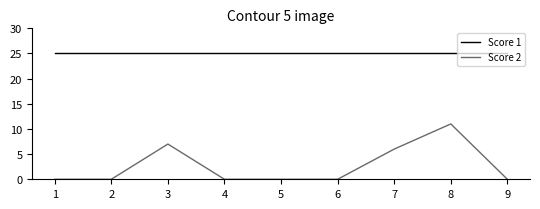

What is the total value across all series at 7?

31